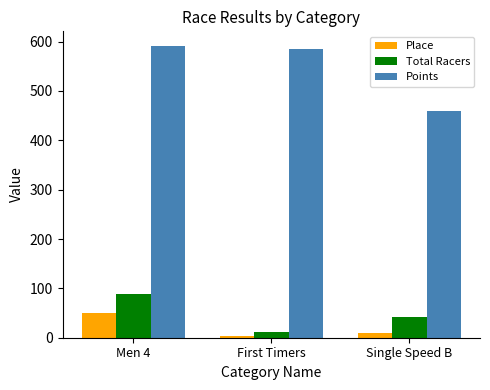

Rank the series at First Timers from lowest to highest value.

Place, Total Racers, Points